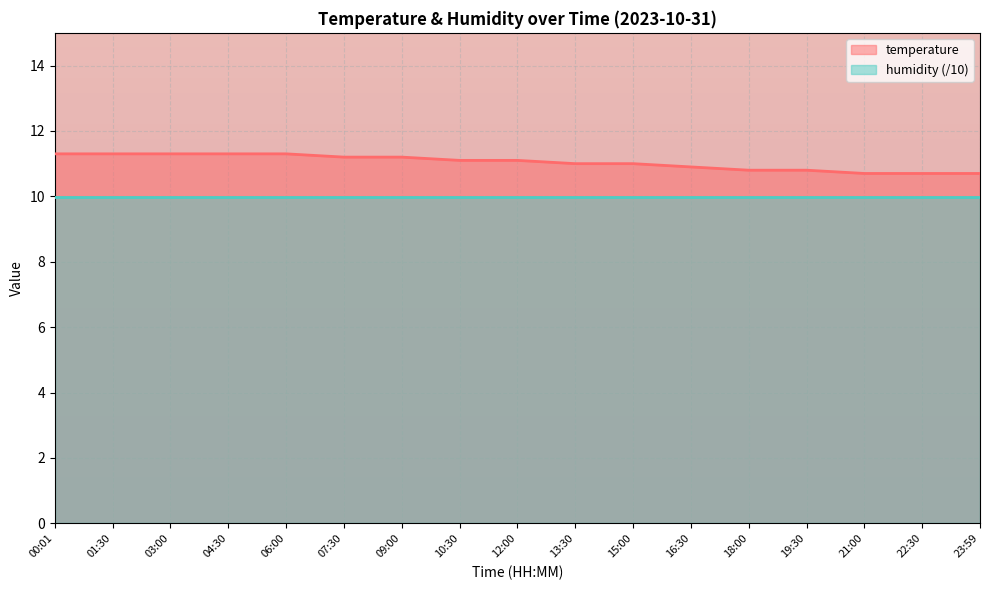

How many distinct data groups are displayed?

2